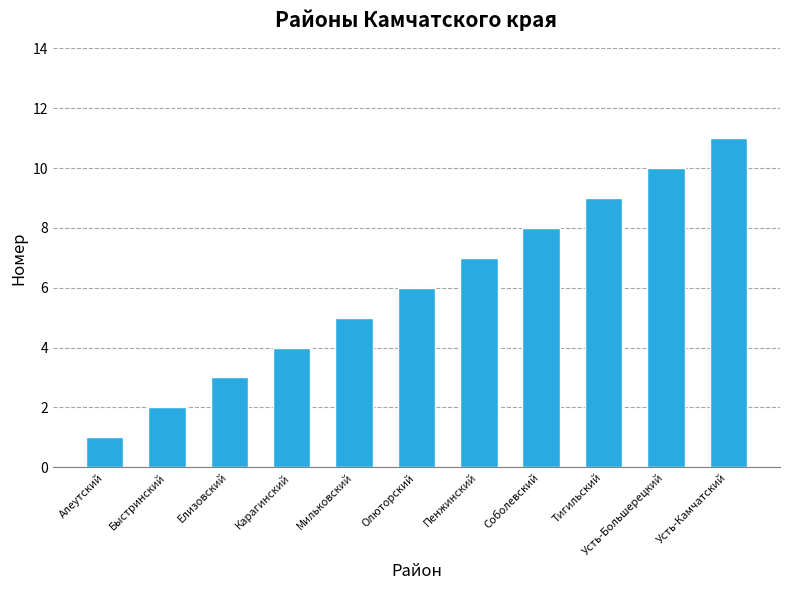

List the labels in order of value, smallest first.

Алеутский, Быстринский, Елизовский, Карагинский, Мильковский, Олюторский, Пенжинский, Соболевский, Тигильский, Усть-Большерецкий, Усть-Камчатский